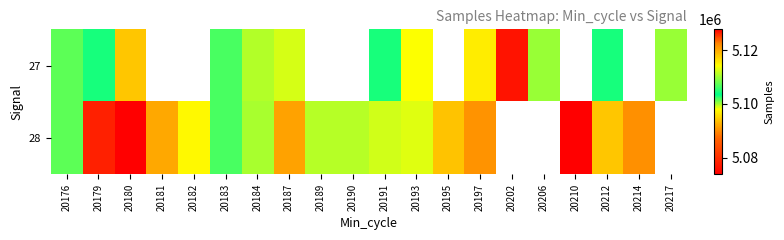

Is it true that 28 equals 8695867.9 at 20184?

False